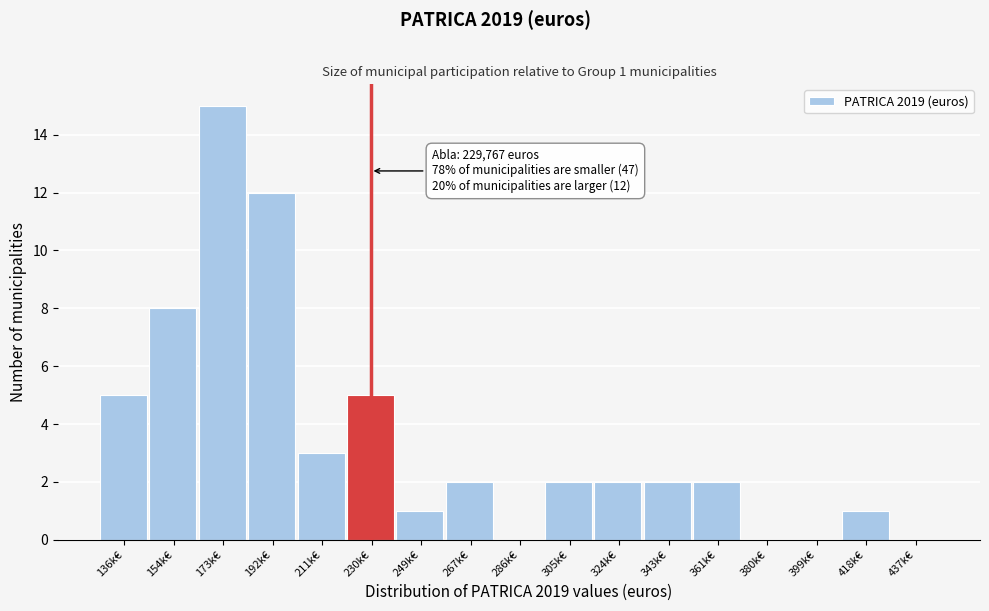

Reading left to right, transcribe all the data shown in this chart.

136k€=5	154k€=8	173k€=15	192k€=12	211k€=3	230k€=5	249k€=1	267k€=2	286k€=0	305k€=2	324k€=2	343k€=2	361k€=2	380k€=0	399k€=0	418k€=1	437k€=0